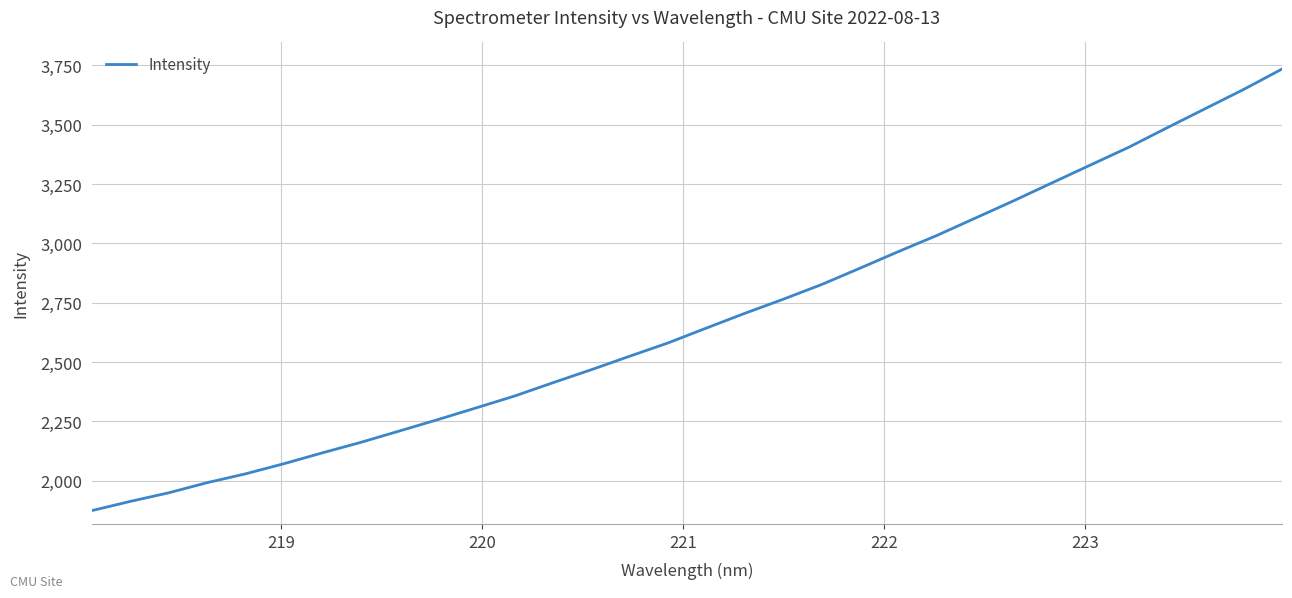

What is the greatest value displayed?

3734.3